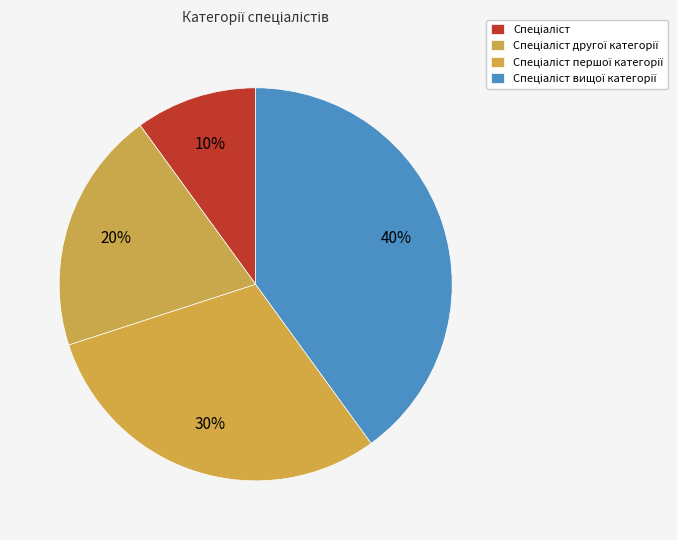

Which category has the smallest portion of the pie?

Спеціаліст